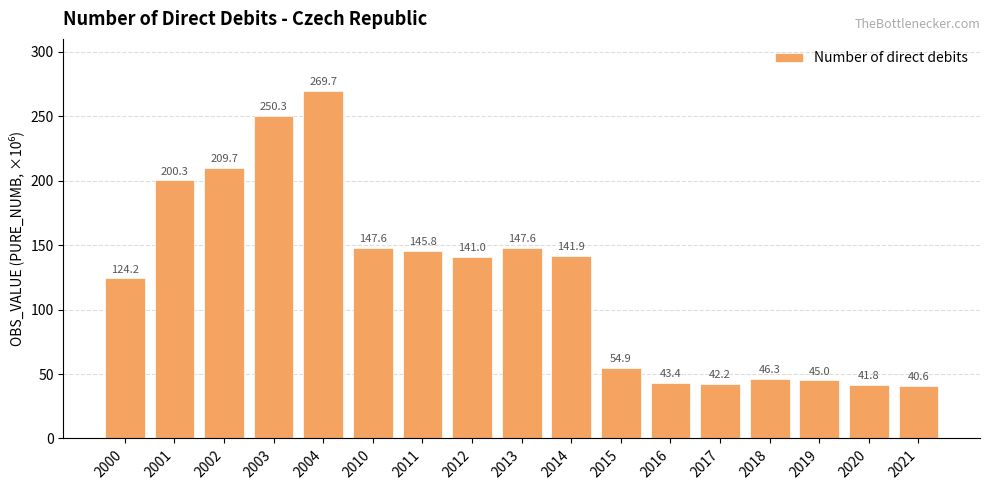

Between 2004 and 2011, which is larger?

2004